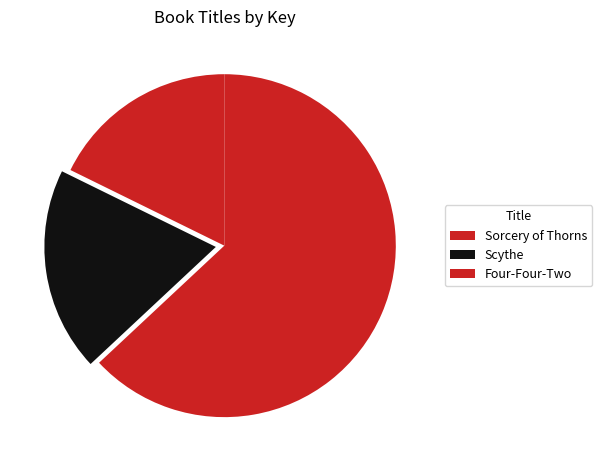

How many slices are in this pie chart?

3